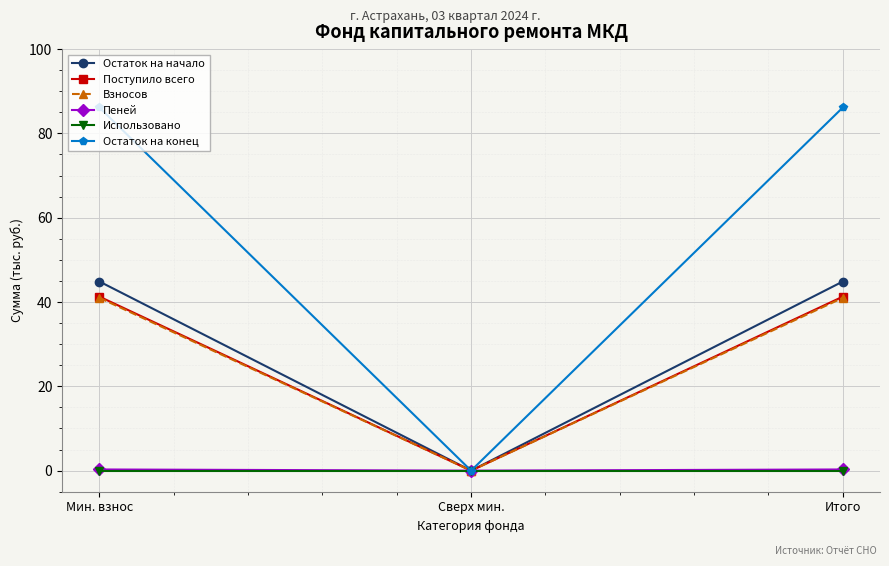

What position from the right is Сверх мин.?

2